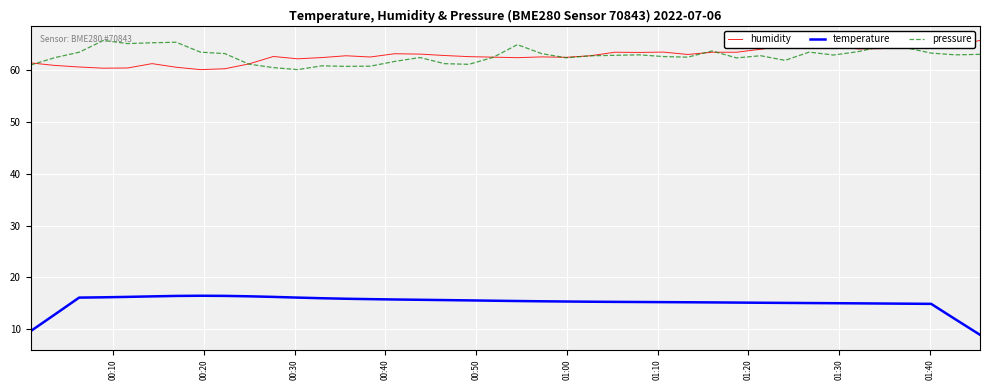

True or false: temperature and pressure intersect in this chart.

False